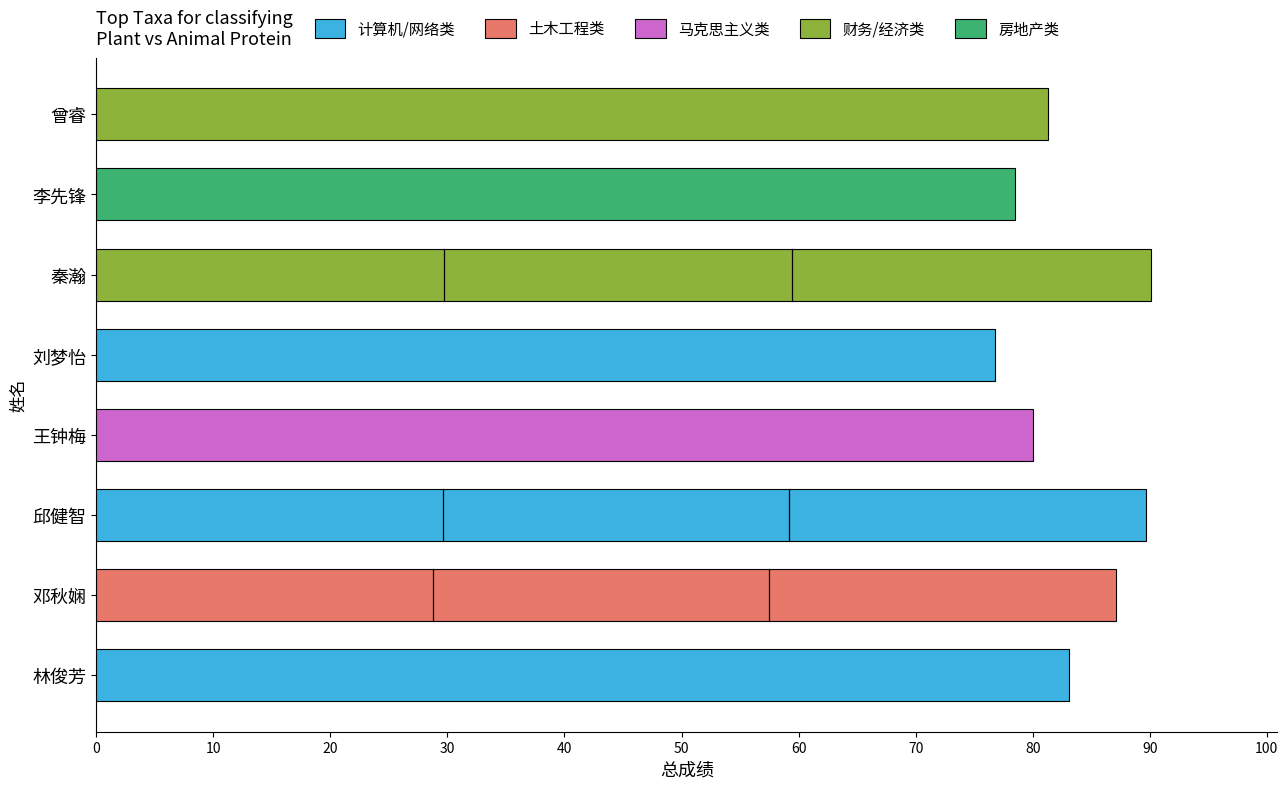

What value does the data have at 李先锋?

78.5